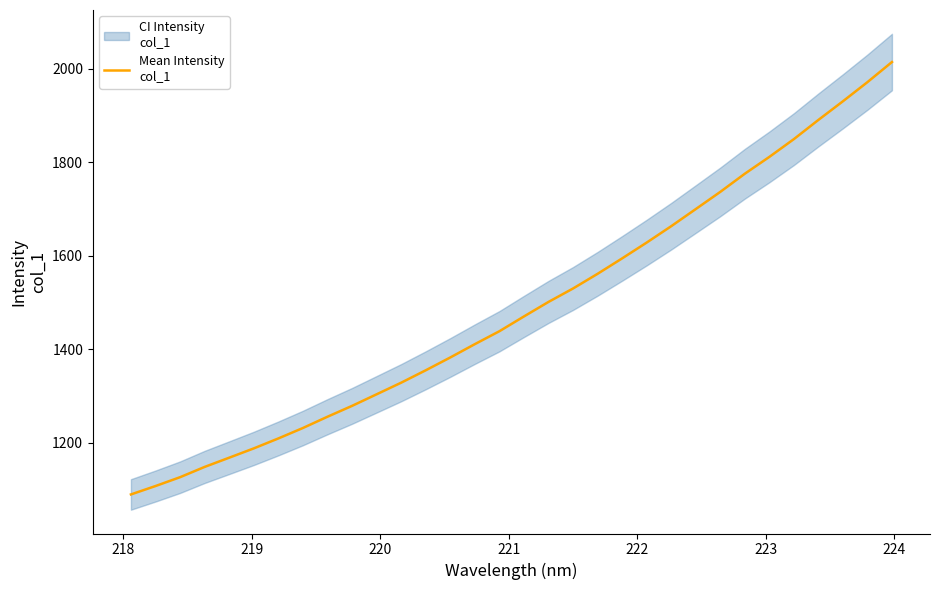

True or false: there are more than 2 points higher than both neighbors.

False